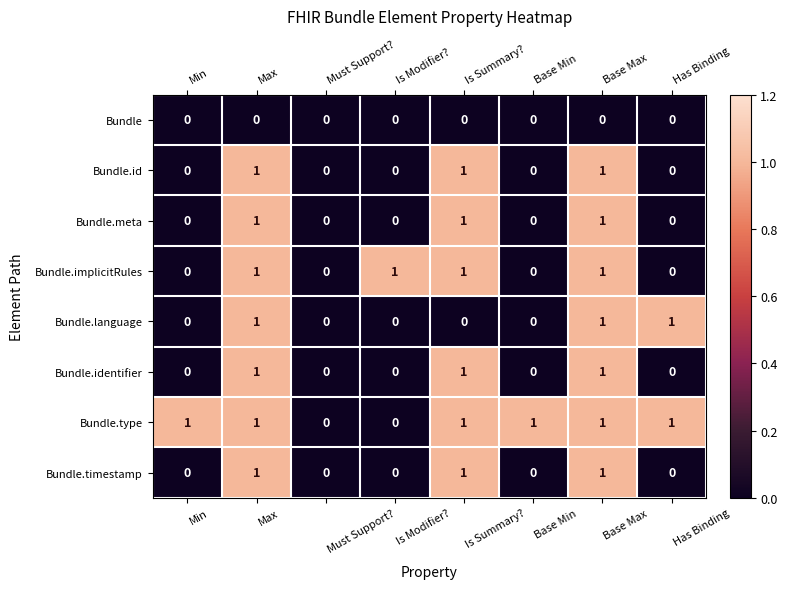

Which series has the largest total across all categories?

Bundle.type